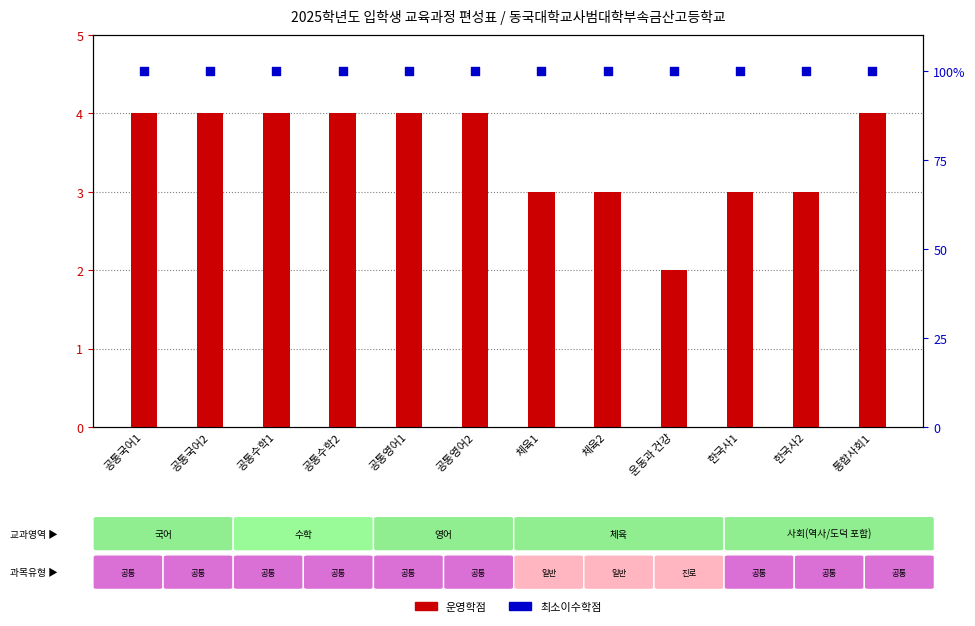

Is the value of 운영학점 at 한국사2 greater than the value of 최소이수학점(비율) at 한국사2?

No